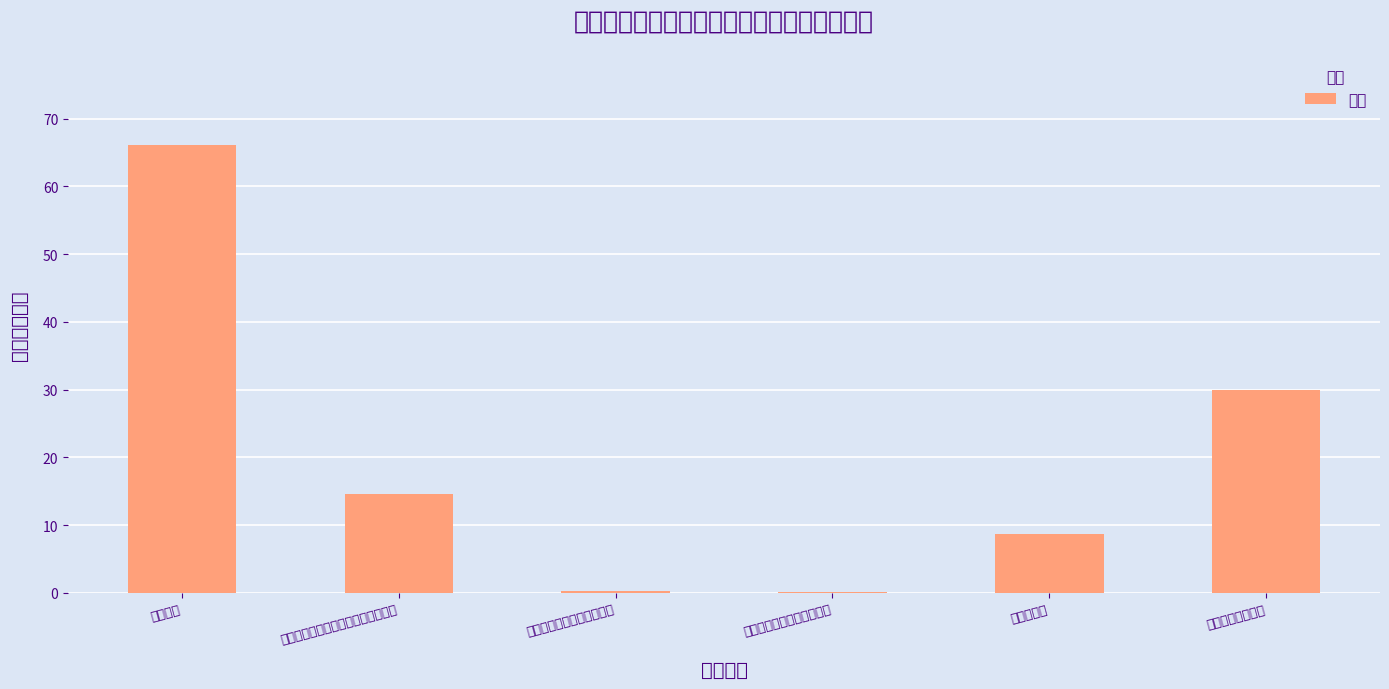

The chart shows a value of 5.9 at 住房公积金. True or false?

False